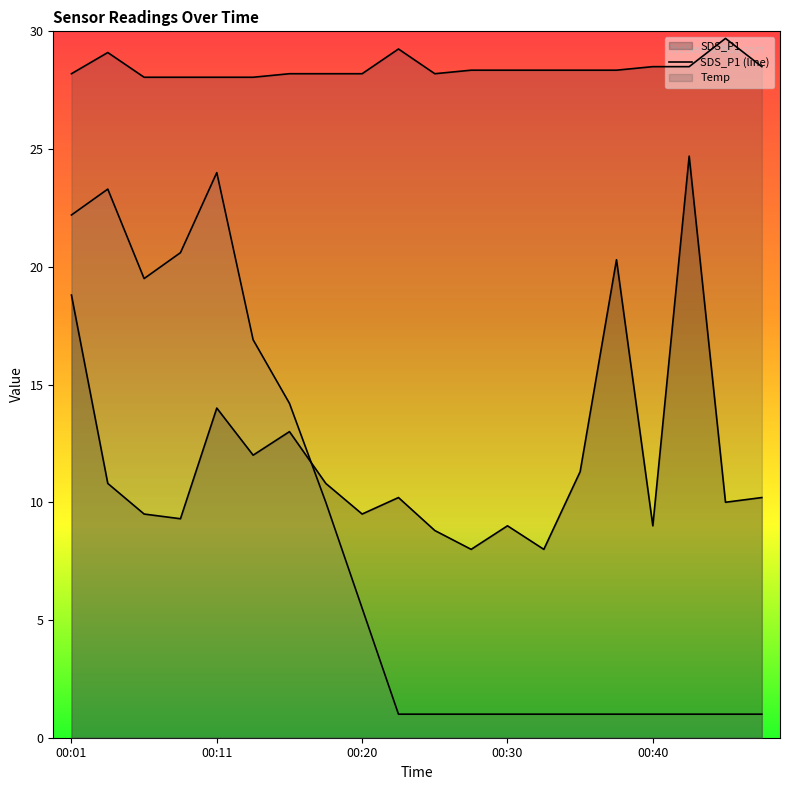

How many series are shown in this chart?

3